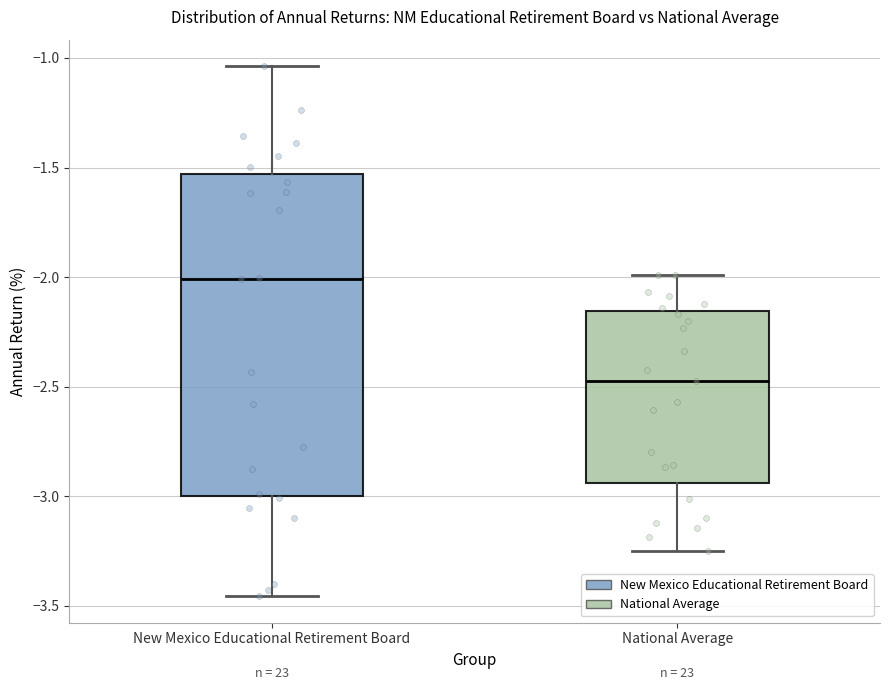

Comparing the boxes themselves (not the whiskers), which one is the tallest?

New Mexico Educational Retirement Board